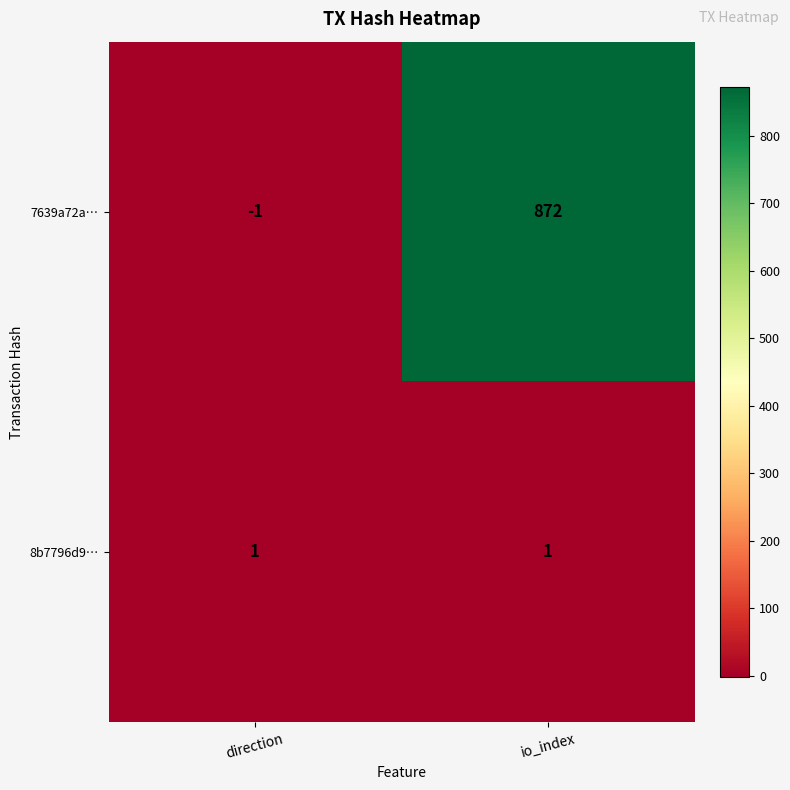

What is the difference between the maximum and minimum values in the 7639a72a… series?

873